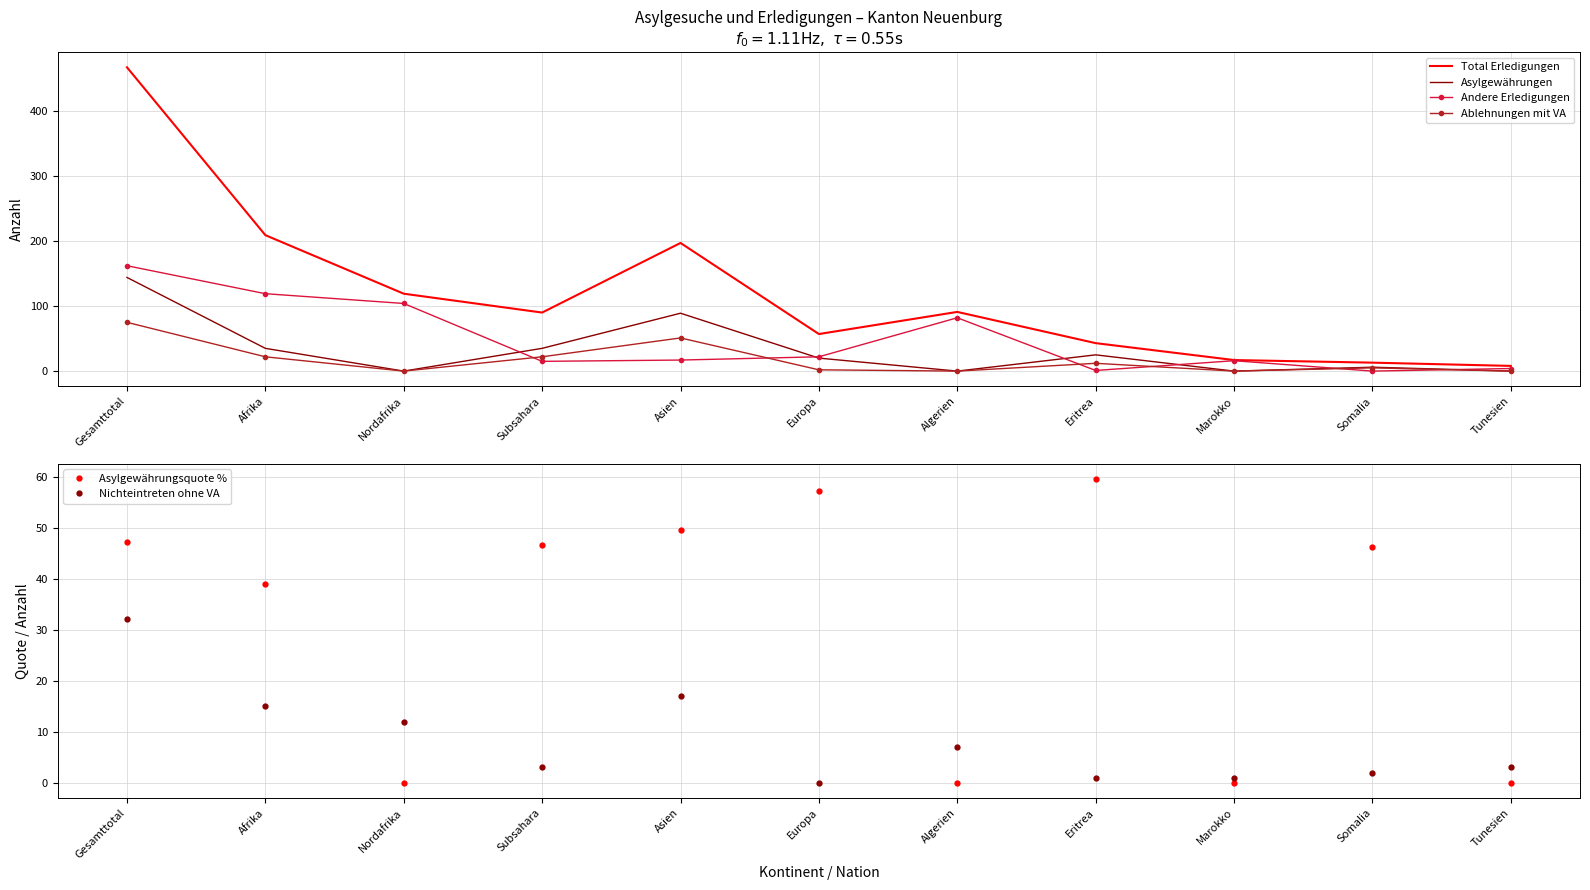

The value of Andere Erledigungen at Algerien is 82. True or false?

True